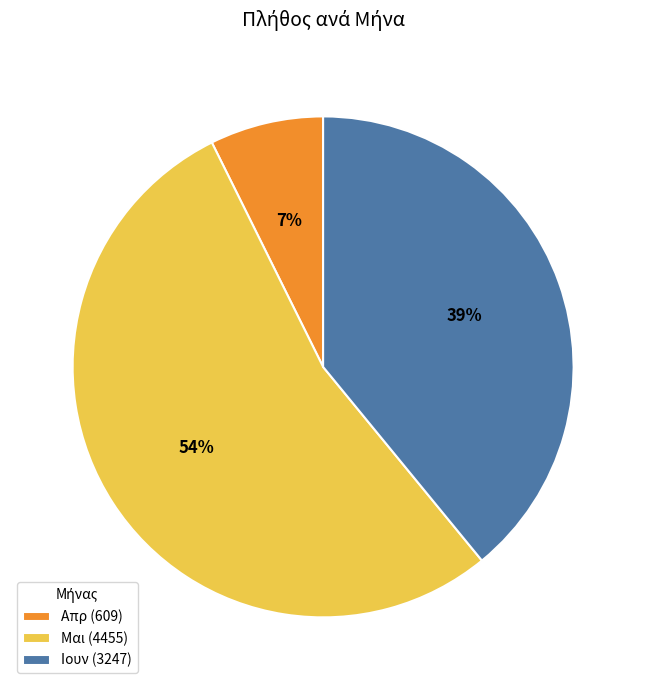

Do Απρ (609) and Μαι (4455) together represent more than half of the pie?

Yes